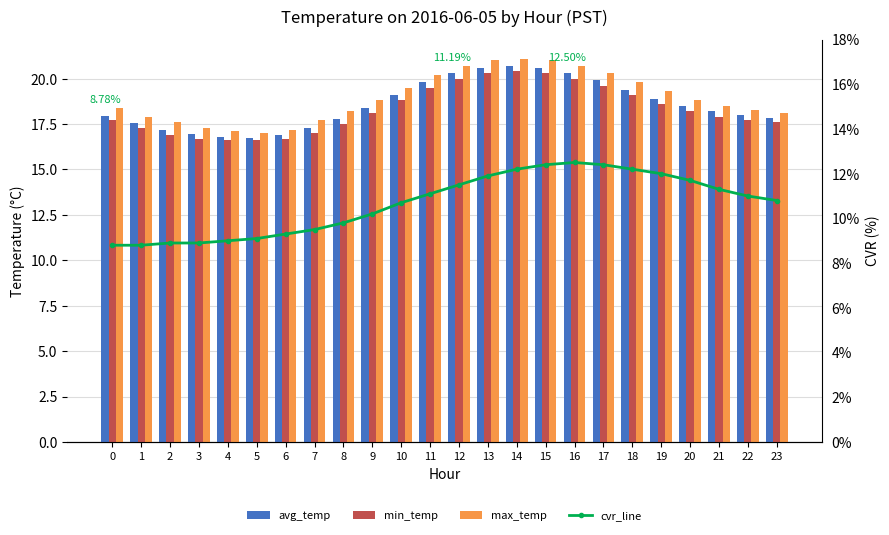

What are all the series names shown in the legend?

avg_temp, min_temp, max_temp, cvr_line